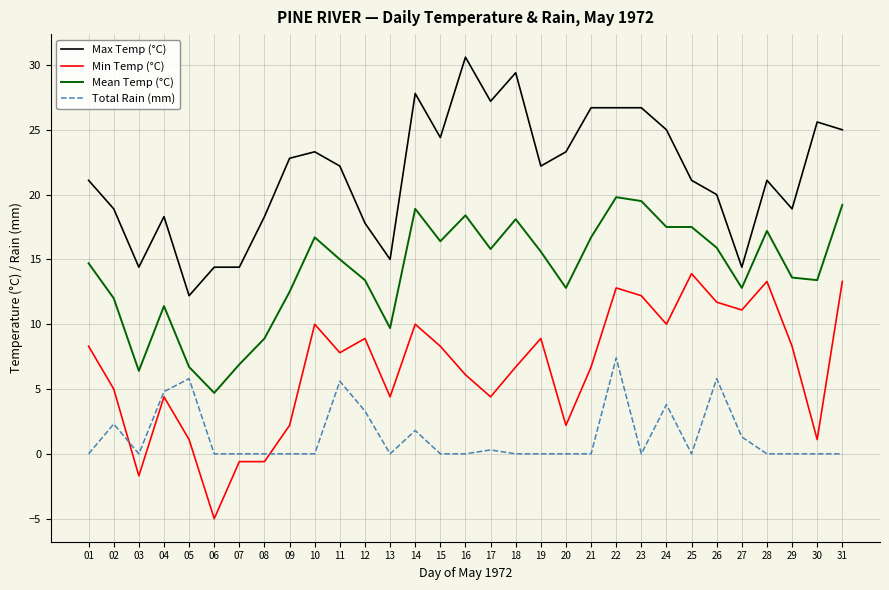

Is it true that Min Temp (°C) equals 6.1 at 13?

False